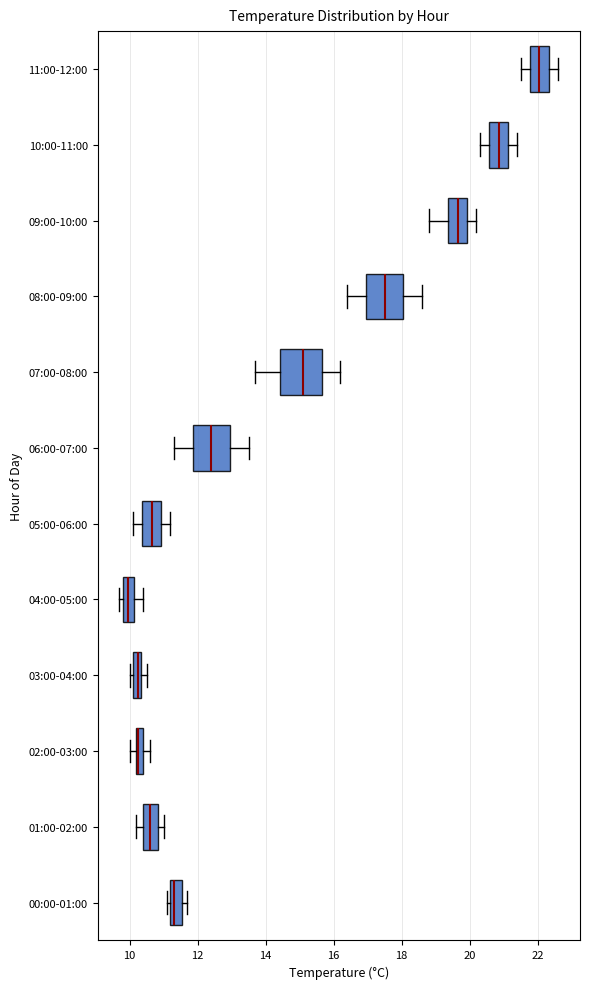

Where does the left whisker of the box for 07:00-08:00 end on the x-axis? The values are not printed on the chart, so give them approximately, as read against the axis.

13.8